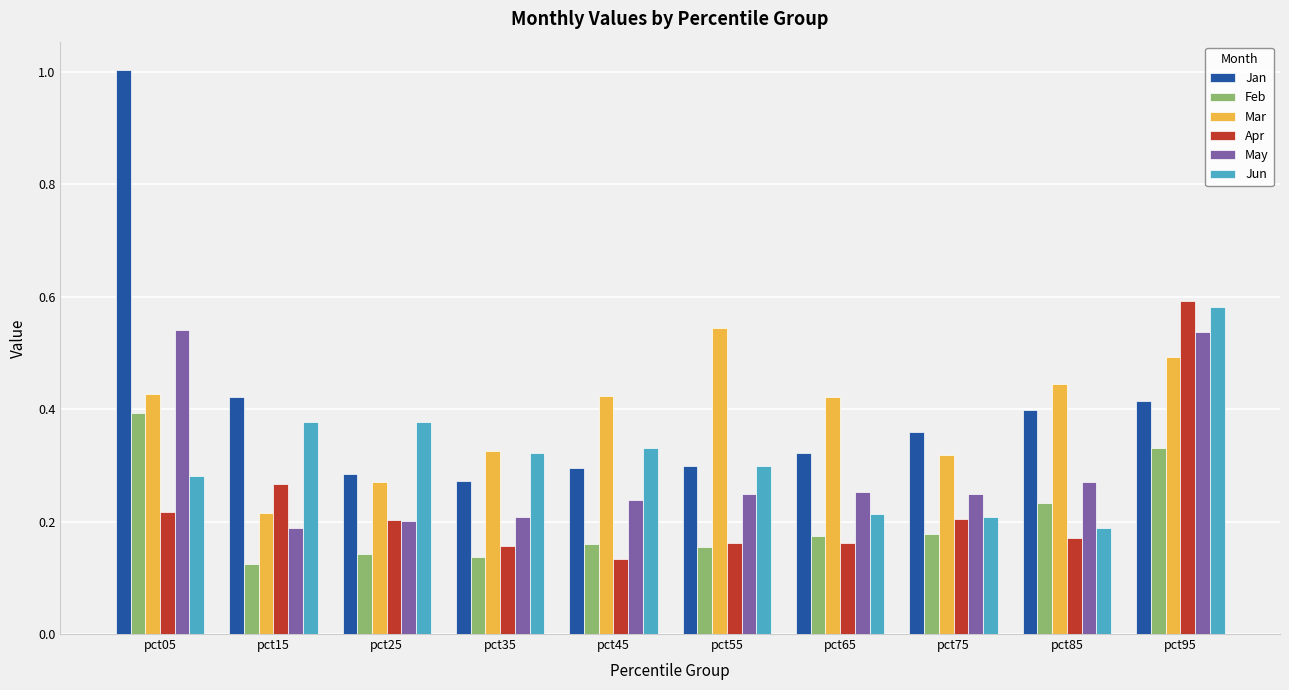

At which label is Apr closest to 0?

pct45